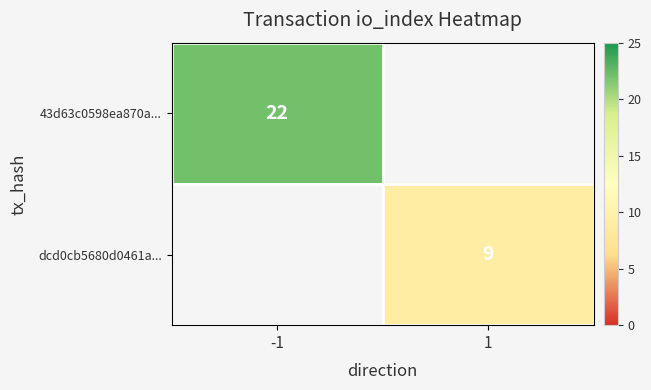

Is the value of 43d63c0598ea870a... at -1 greater than the value of dcd0cb5680d0461a... at 1?

Yes